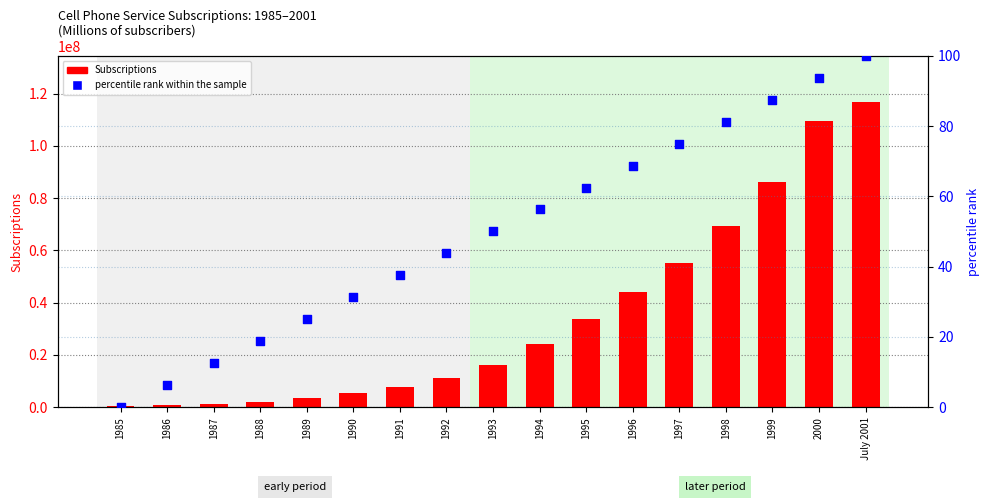

What are all the series names shown in the legend?

Subscriptions, percentile rank within the sample